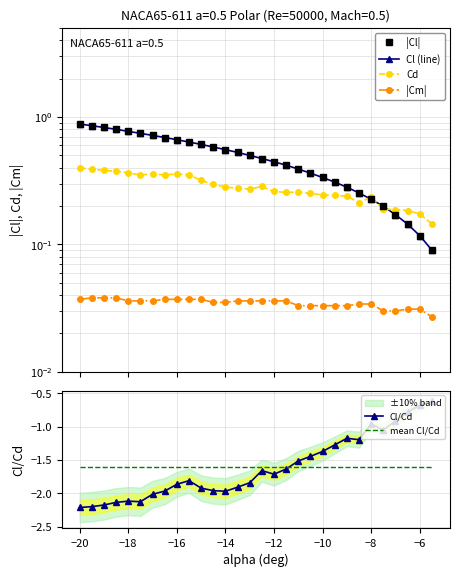

At which label does Cl/Cd first exceed -1?

−8